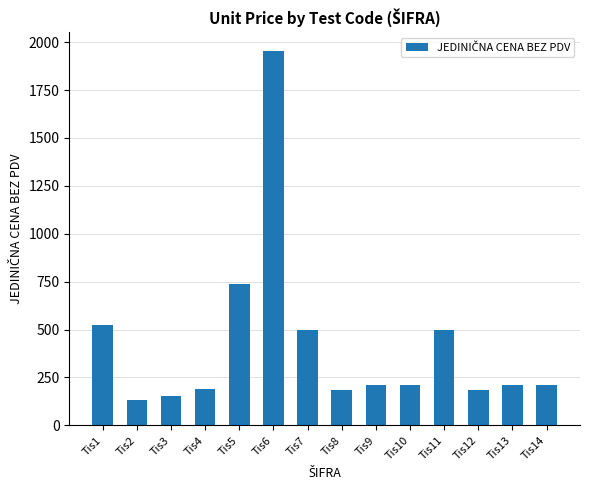

Is it true that the value at Tis7 is 495.5?

True